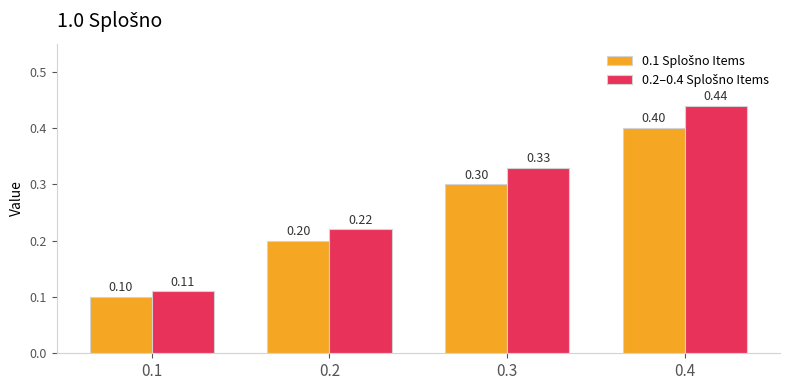

What is the total value across all series at 0.3?

0.6